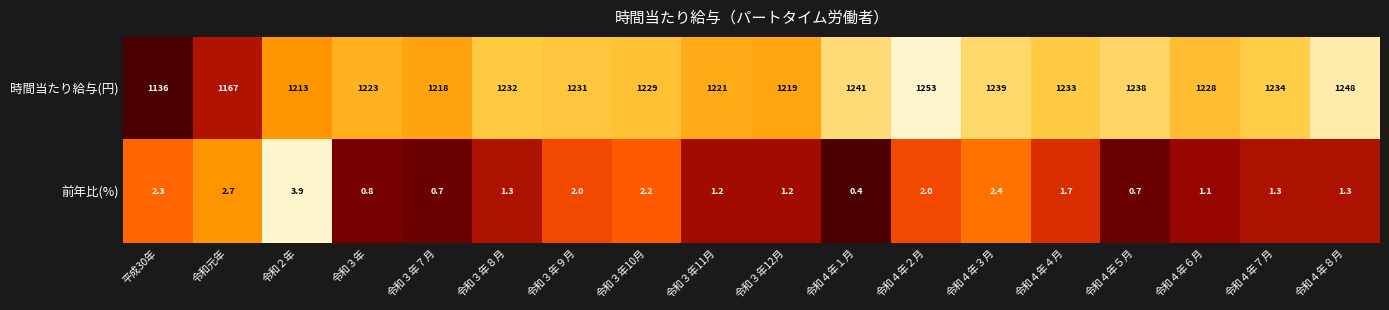

What is the average value of the 前年比(%) series?

1.6